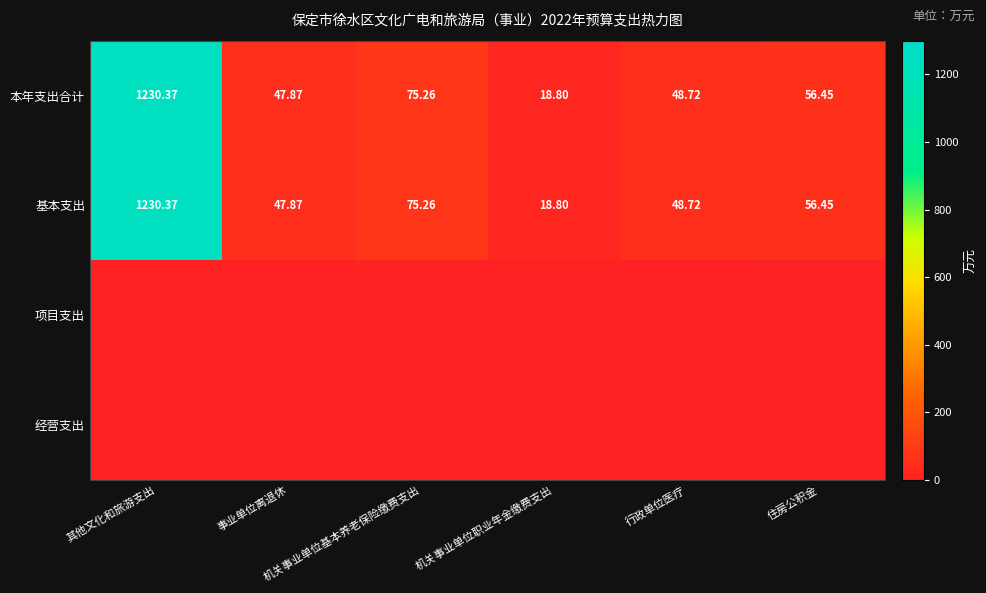

True or false: 本年支出合计 has a value of 18.8 at 机关事业单位职业年金缴费支出.

True